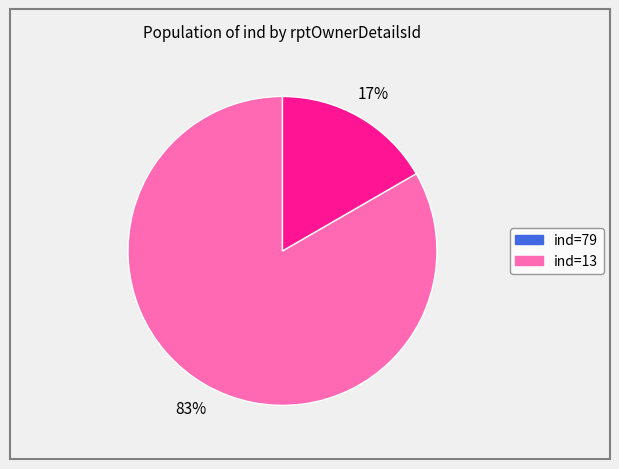

Is there a majority slice in this chart?

Yes